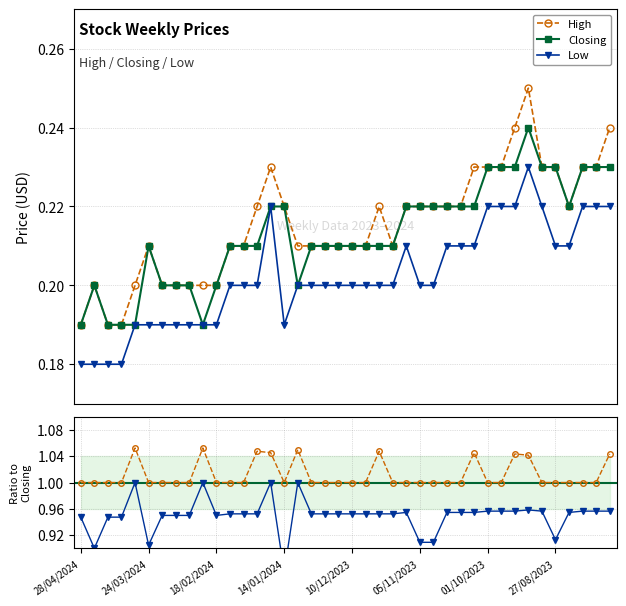

Count the Low values in the range 0 to 1.

40